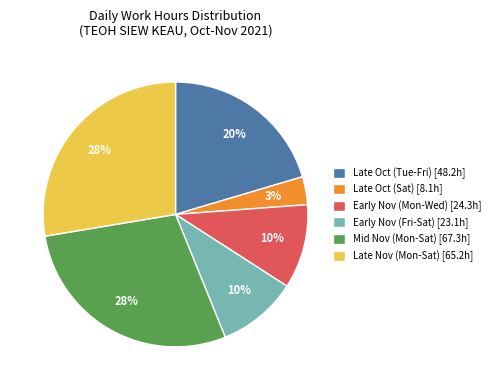

To the nearest percent, what is the difference between the largest and smallest slice percentages?

25%